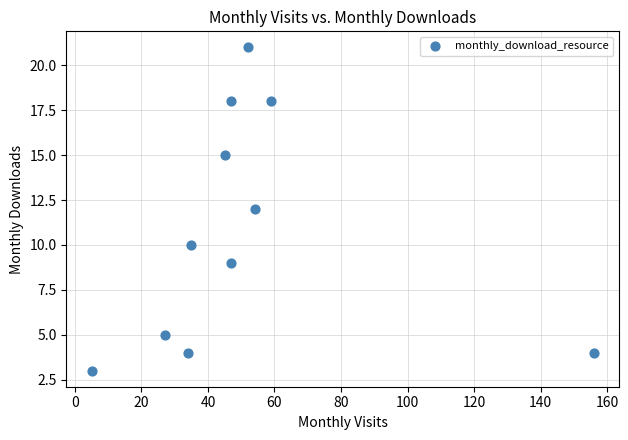

What is the average Y value?

11